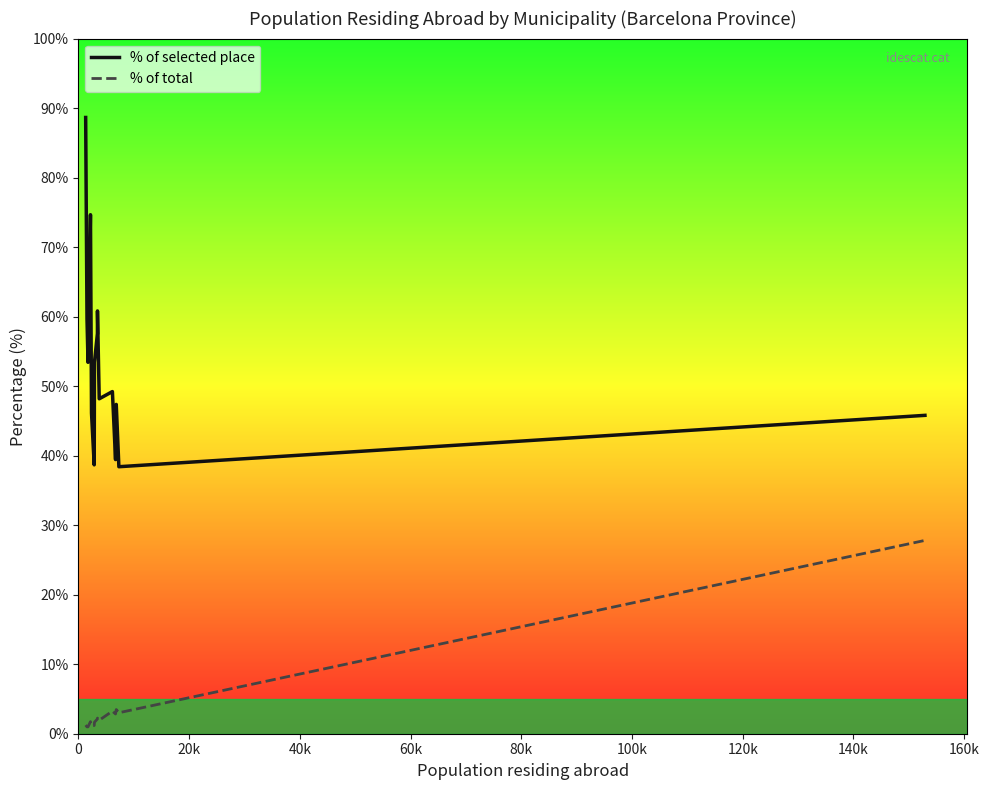

Which series has the largest total across all categories?

% of selected place